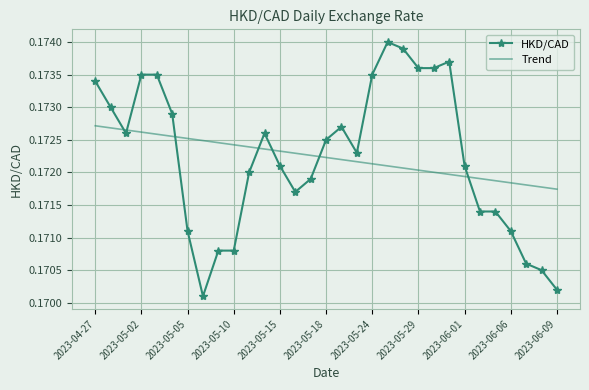

Which series has the widest spread of values?

HKD/CAD